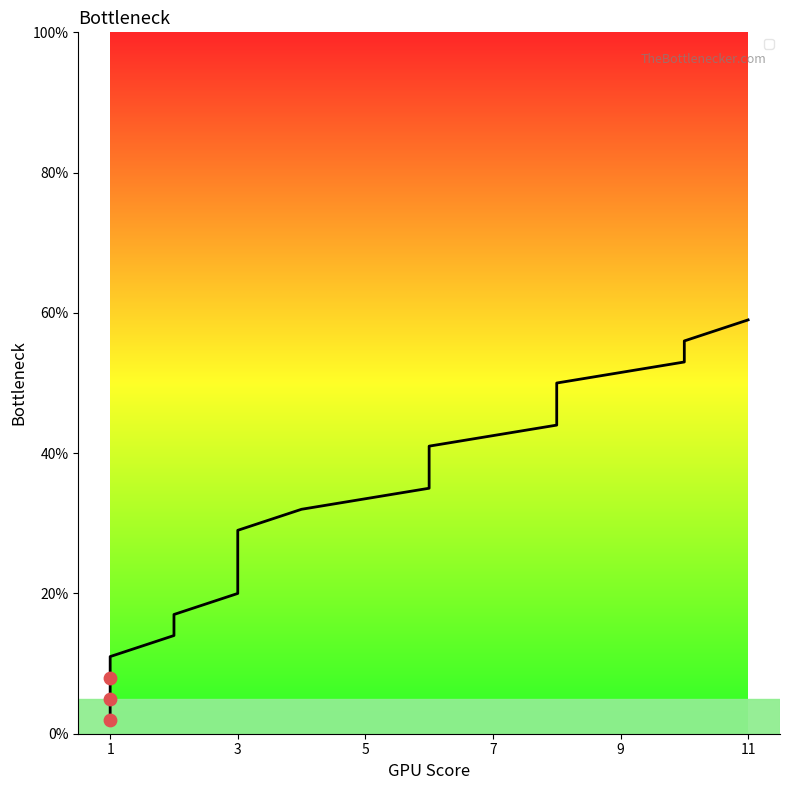

Approximately how many times larger is the value at 6 compared to 2?

2.9